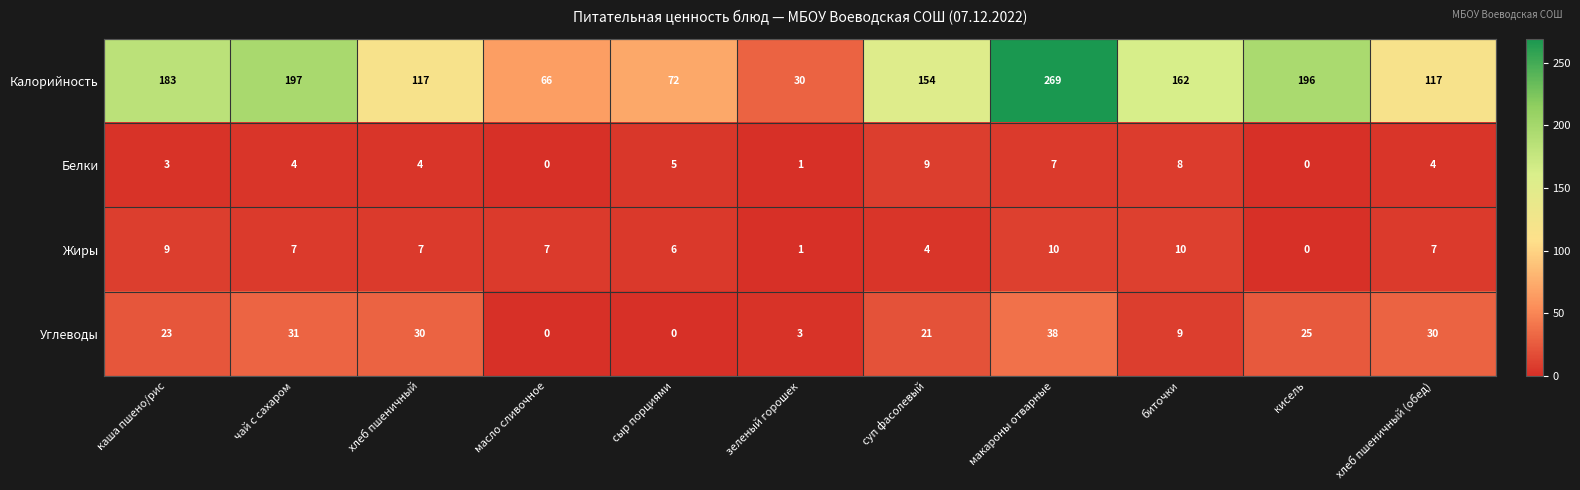

What is the difference between the second highest and minimum values in the Белки series?

8